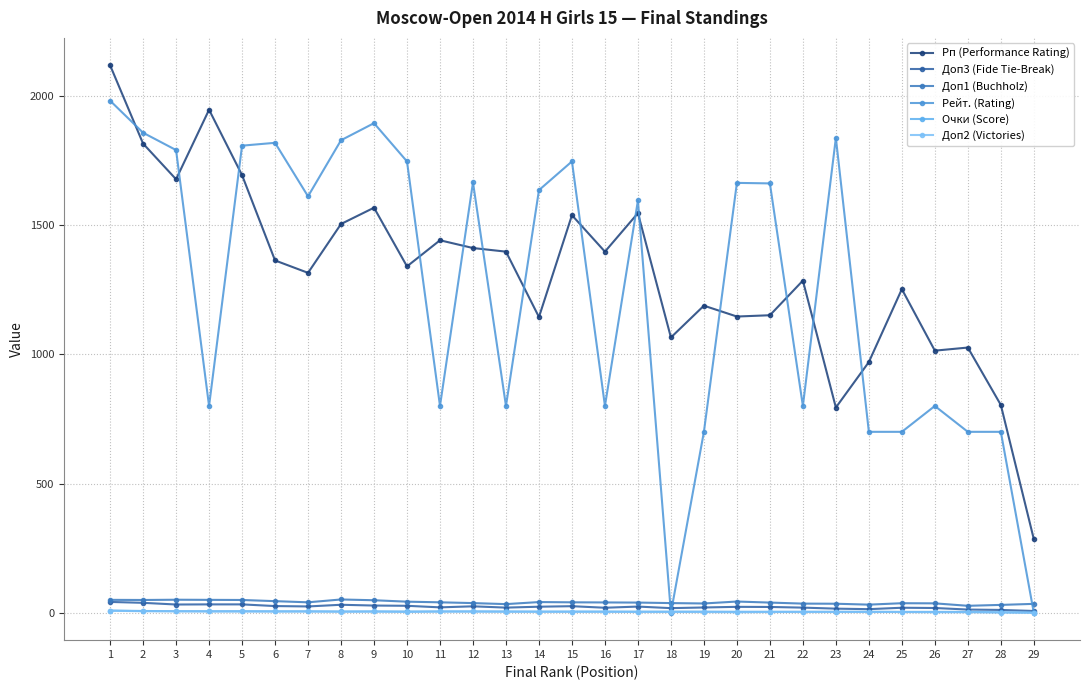

What is the total value across all series at 24?

1722.5